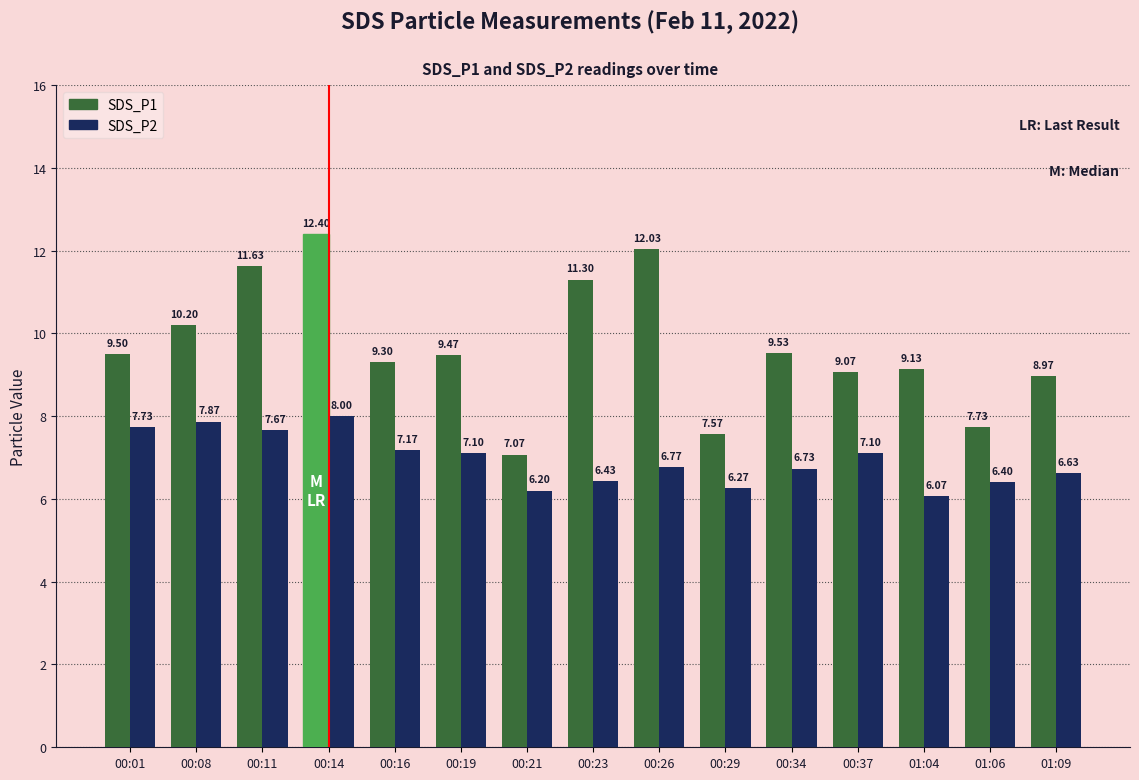

Which series has the widest spread of values?

SDS_P1